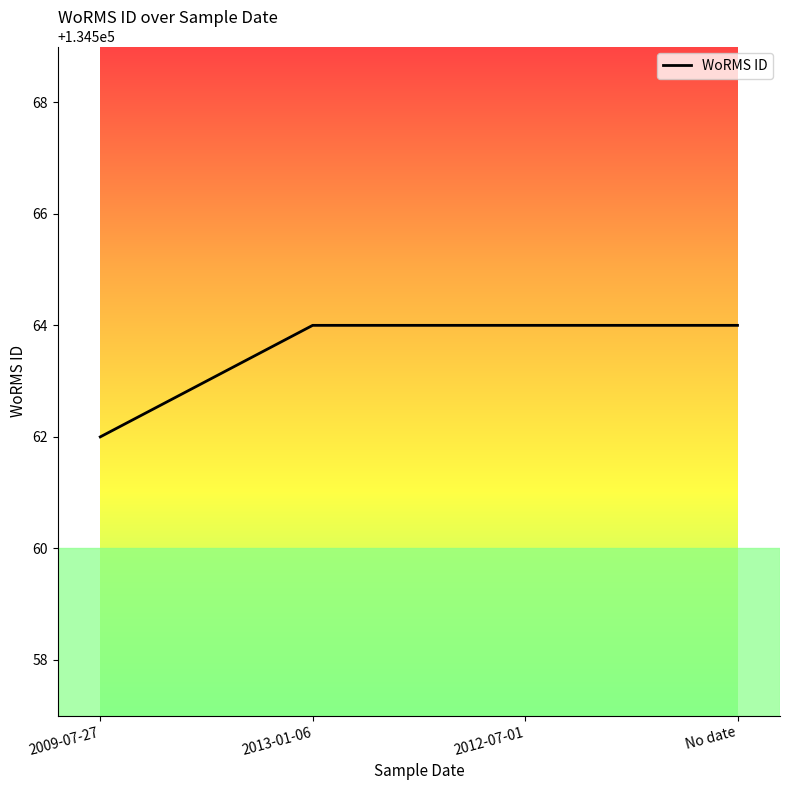

What is the maximum value shown in the chart?

134564